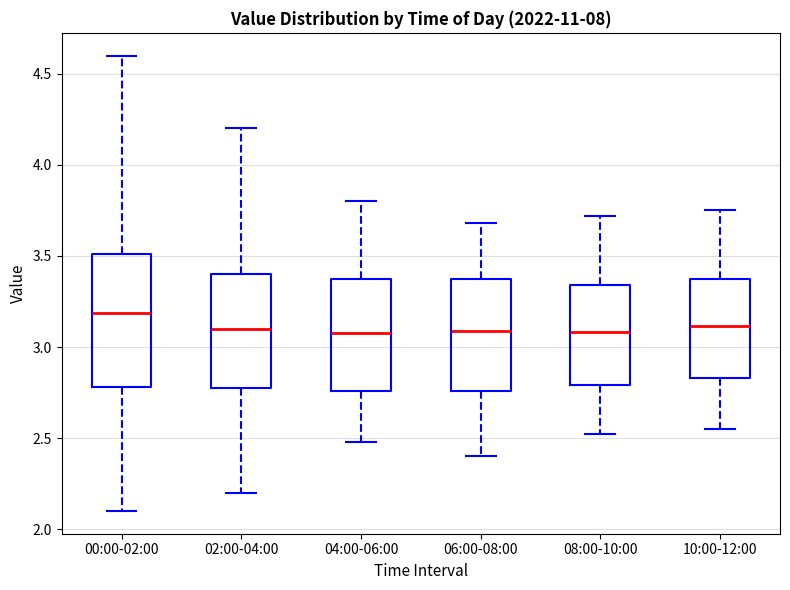

Reading left to right, read every box against the y-axis: the position of its median line, the range the box covers, and the ends of its whiskers. The values are not printed on the chart, so give them approximately, as read against the axis.

00:00-02:00: median 3.20, box 2.80 to 3.50, whiskers 2.10 to 4.60
02:00-04:00: median 3.10, box 2.80 to 3.40, whiskers 2.20 to 4.20
04:00-06:00: median 3.10, box 2.75 to 3.35, whiskers 2.50 to 3.80
06:00-08:00: median 3.10, box 2.75 to 3.35, whiskers 2.40 to 3.70
08:00-10:00: median 3.10, box 2.80 to 3.35, whiskers 2.50 to 3.70
10:00-12:00: median 3.10, box 2.85 to 3.35, whiskers 2.55 to 3.75